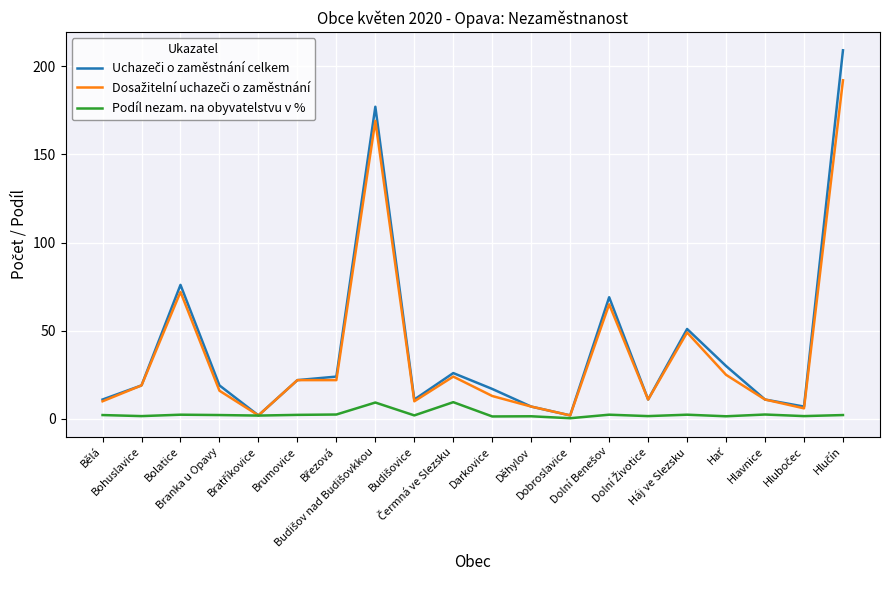

What is the maximum value shown in the chart?

209.0